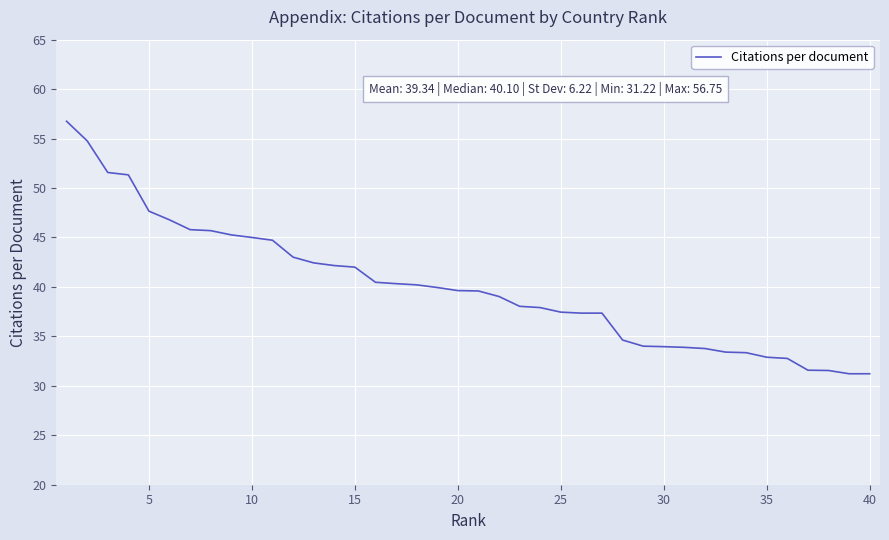

What is the greatest value displayed?

56.8